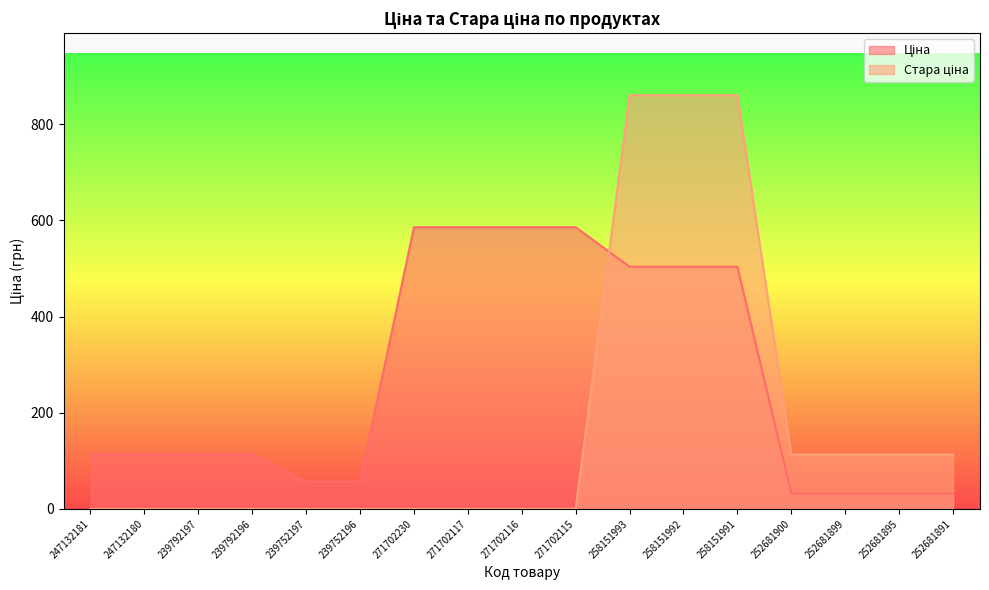

Reading left to right, transcribe all the data shown in this chart.

Ціна: 247132181=113.3	247132180=113.3	239792197=113.3	239792196=113.3	239752197=56.7	239752196=56.7	271702230=586.0	271702117=586.0	271702116=586.0	271702115=586.0	258151993=503.8	258151992=503.8	258151991=503.8	252681900=31.7	252681899=31.7	252681895=31.7	252681891=31.7
Стара ціна: 247132181=0.0	247132180=0.0	239792197=0.0	239792196=0.0	239752197=0.0	239752196=0.0	271702230=0.0	271702117=0.0	271702116=0.0	271702115=0.0	258151993=860.6	258151992=860.6	258151991=860.6	252681900=113.3	252681899=113.3	252681895=113.3	252681891=113.3